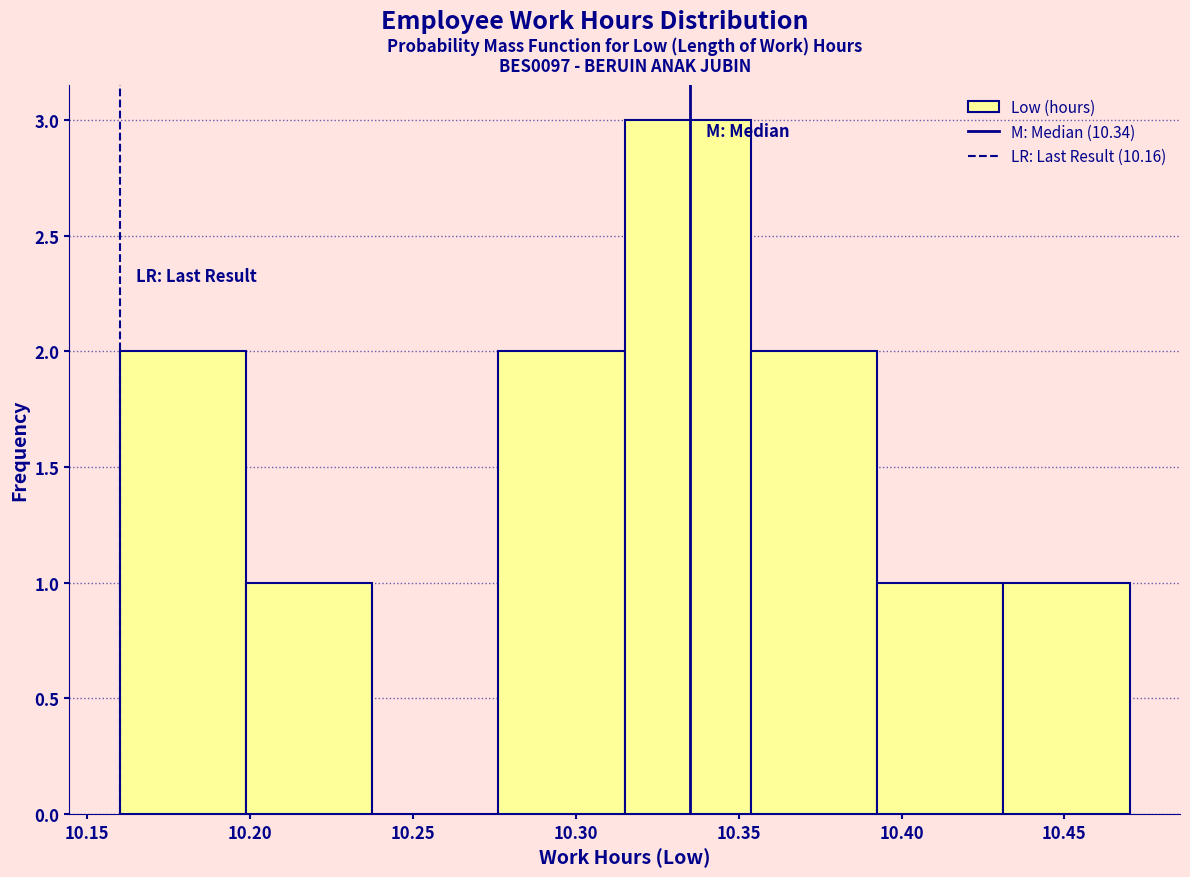

Reading left to right, list every bar in this chart as the range it spans on the x-axis followed by its height. Neither the bar edges nor the heights are printed on the chart, so give them approximately, as read against the axes.

10.160 to 10.200: 2
10.200 to 10.240: 1
10.240 to 10.275: 0
10.275 to 10.315: 2
10.315 to 10.355: 3
10.355 to 10.395: 2
10.395 to 10.430: 1
10.430 to 10.470: 1